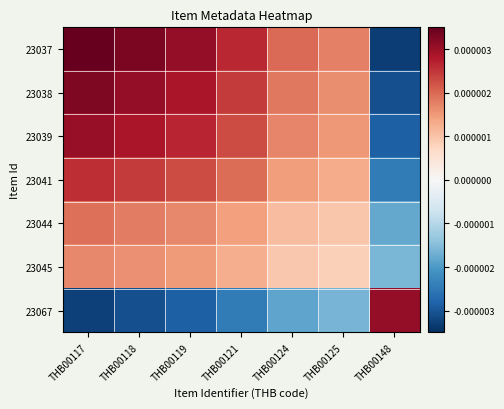

Reading left to right, transcribe all the data shown in this chart.

23037: THB00117=0.0	THB00118=0.0	THB00119=0.0	THB00121=0.0	THB00124=0.0	THB00125=0.0	THB00148=-0.0
23038: THB00117=0.0	THB00118=0.0	THB00119=0.0	THB00121=0.0	THB00124=0.0	THB00125=0.0	THB00148=-0.0
23039: THB00117=0.0	THB00118=0.0	THB00119=0.0	THB00121=0.0	THB00124=0.0	THB00125=0.0	THB00148=-0.0
23041: THB00117=0.0	THB00118=0.0	THB00119=0.0	THB00121=0.0	THB00124=0.0	THB00125=0.0	THB00148=-0.0
23044: THB00117=0.0	THB00118=0.0	THB00119=0.0	THB00121=0.0	THB00124=0.0	THB00125=0.0	THB00148=-0.0
23045: THB00117=0.0	THB00118=0.0	THB00119=0.0	THB00121=0.0	THB00124=0.0	THB00125=0.0	THB00148=-0.0
23067: THB00117=-0.0	THB00118=-0.0	THB00119=-0.0	THB00121=-0.0	THB00124=-0.0	THB00125=-0.0	THB00148=0.0